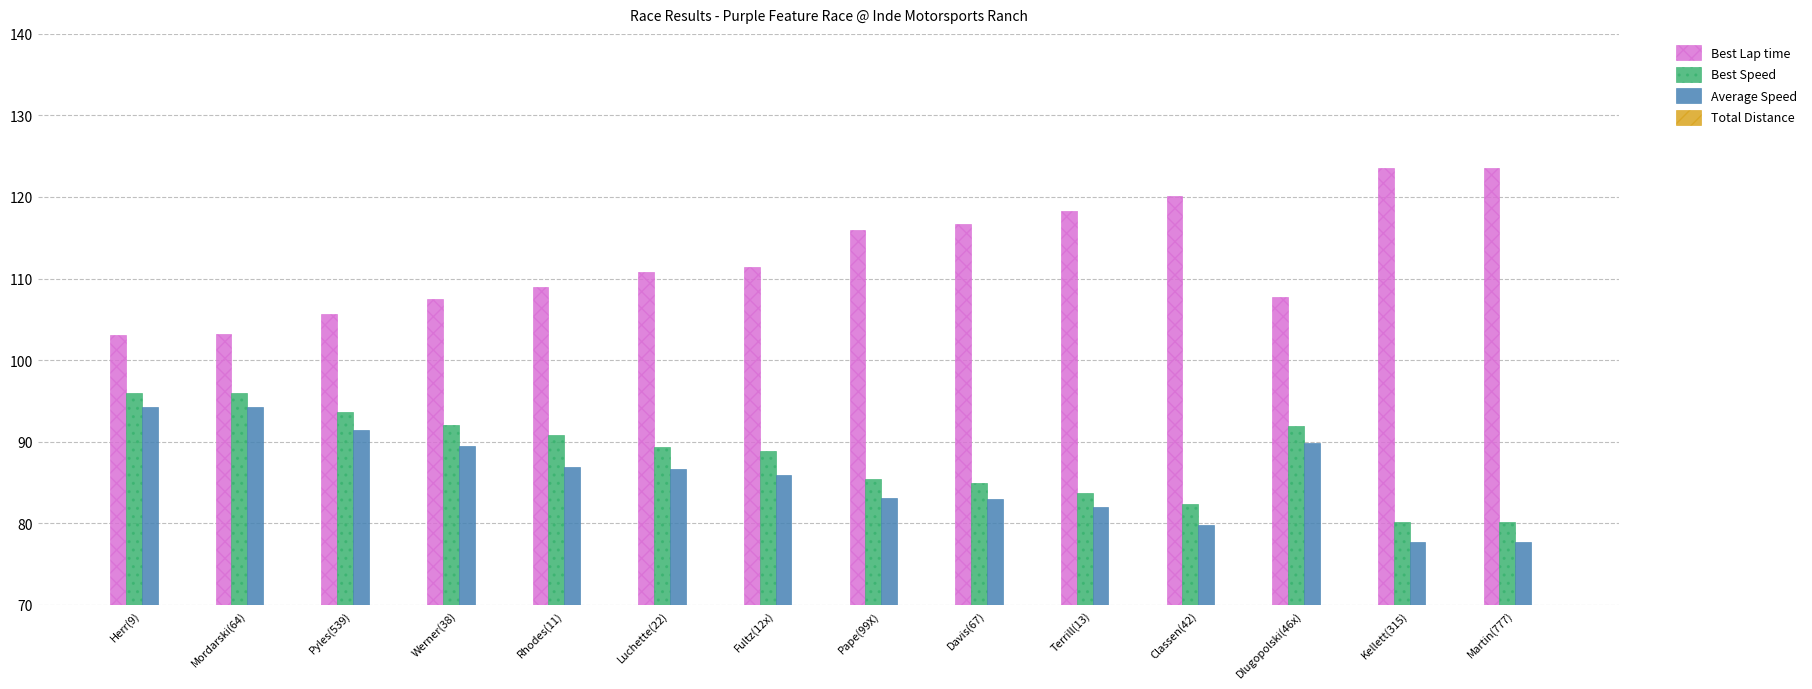

What is the difference between the maximum and minimum values in the Average Speed series?

16.5